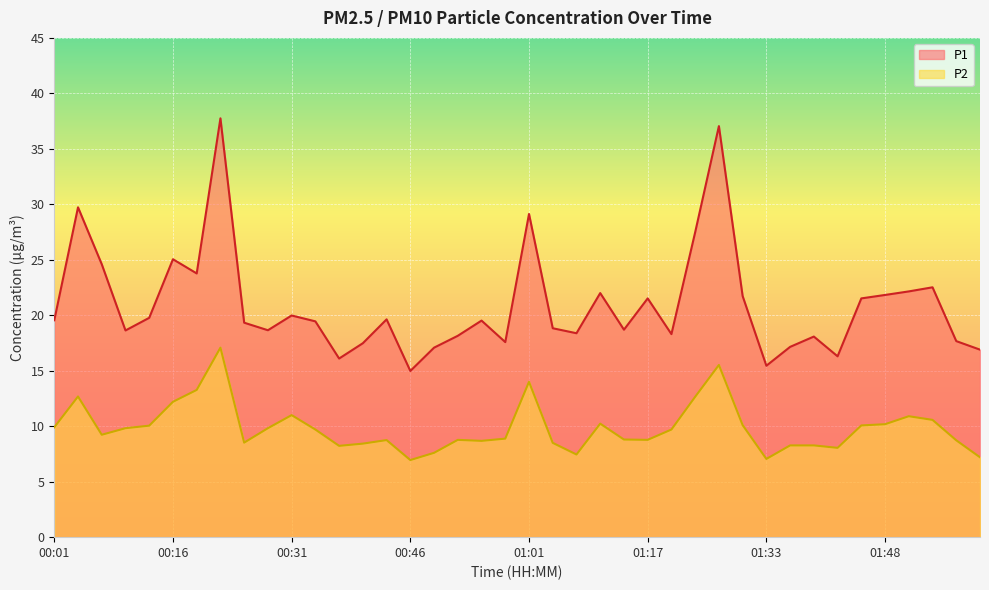

How many data points in P2 are less than 9?

19